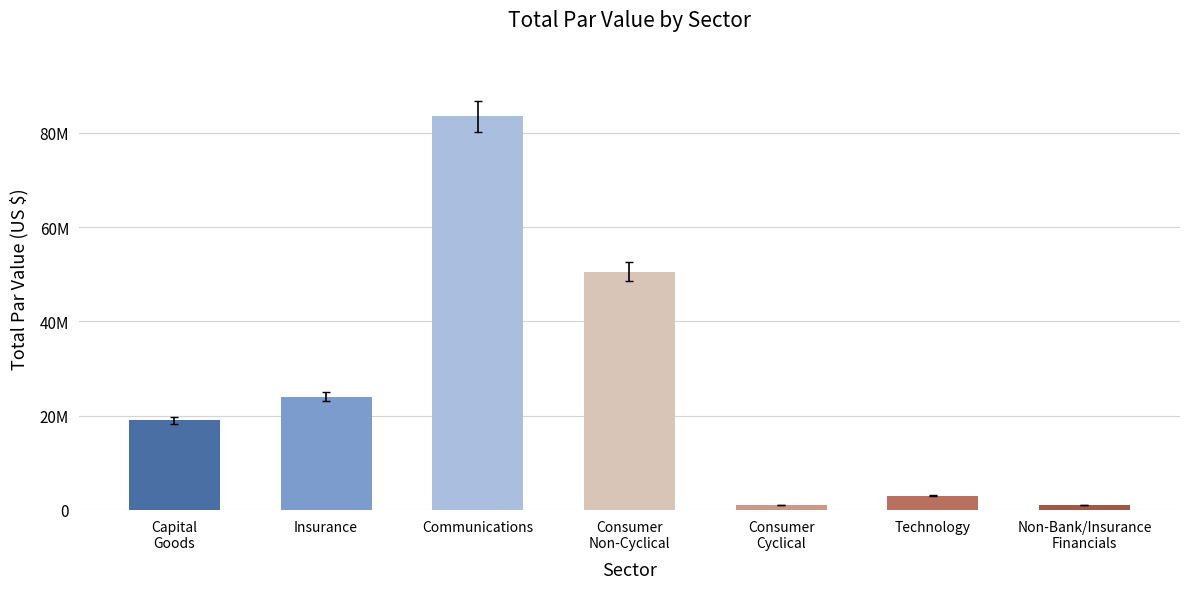

Are the bars horizontal?

No